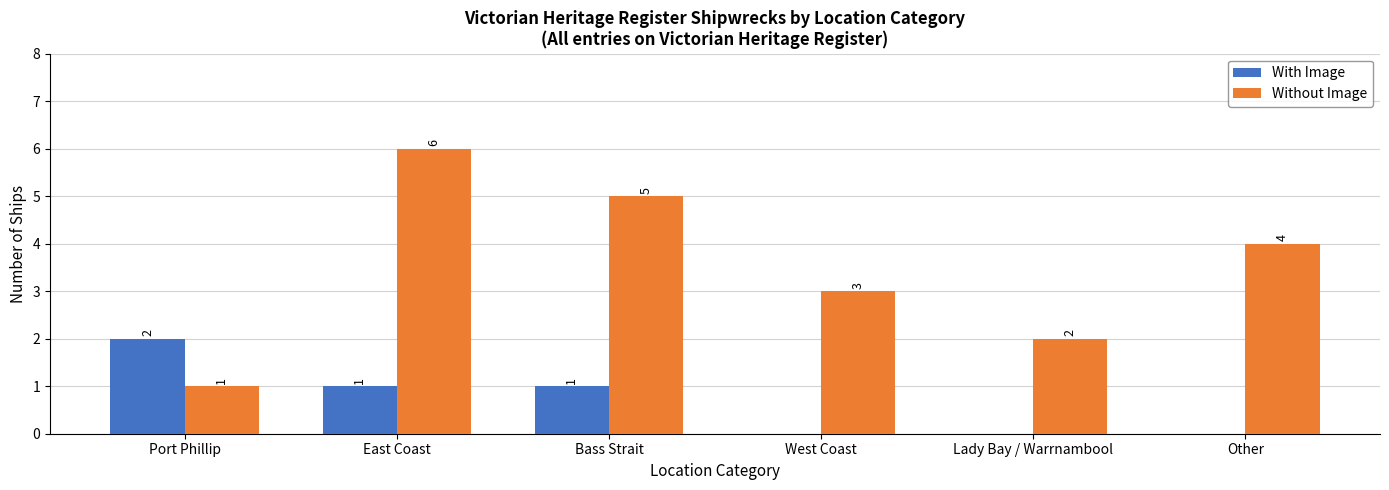

At which category is the sum across all series the highest?

East Coast